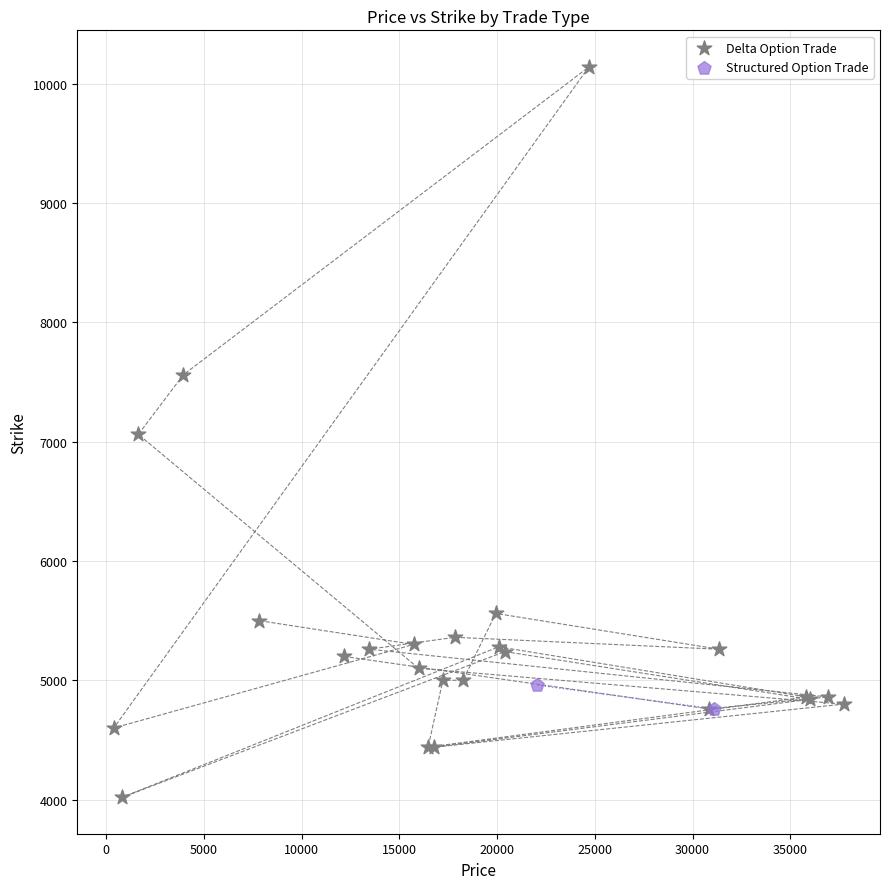

What are all the series names shown in the legend?

Delta Option Trade, Structured Option Trade